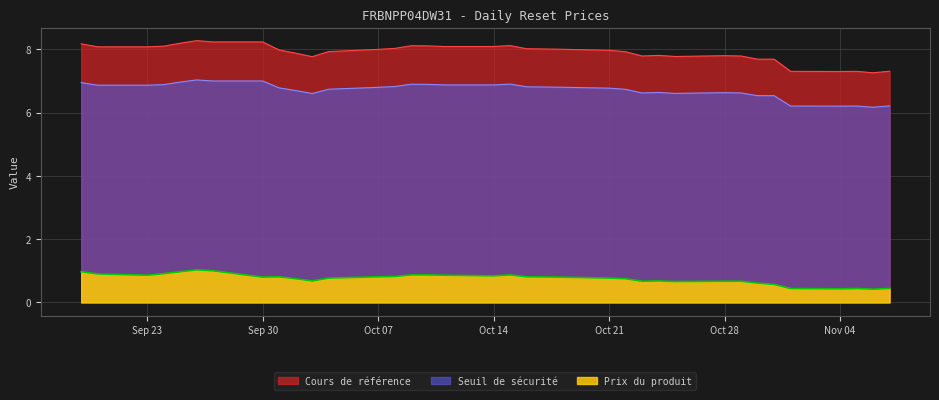

List the series in order of their overall mean, highest first.

Cours de référence, Seuil de sécurité, Prix du produit